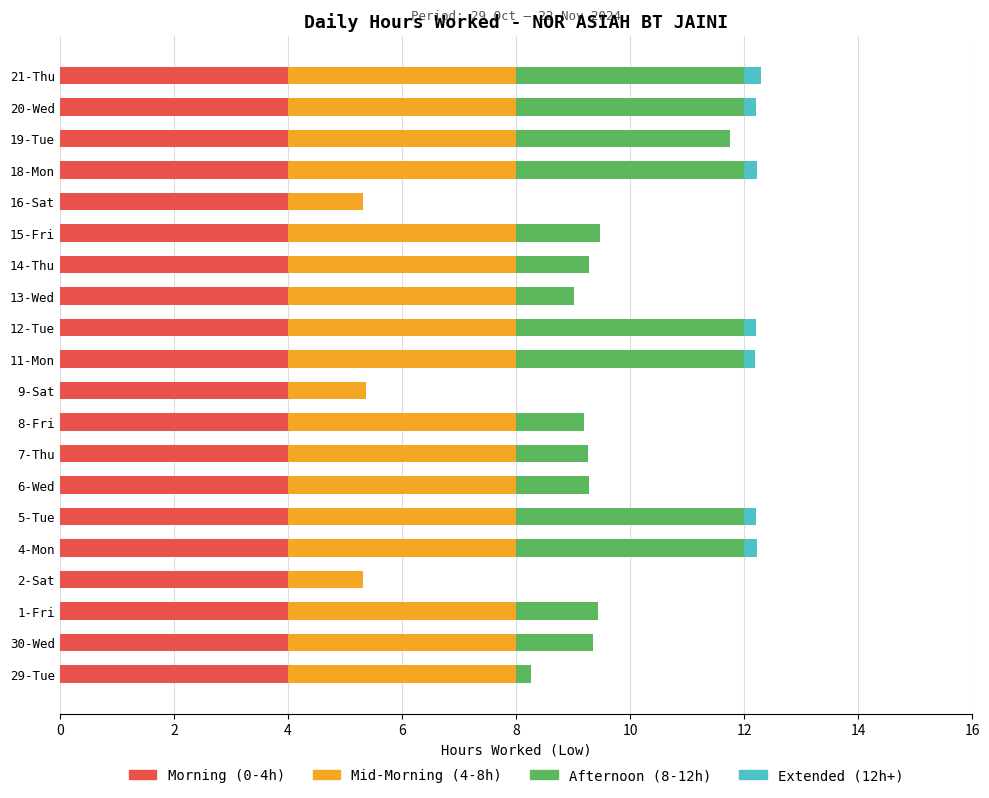

What is the highest value of the Morning (0-4h) series?

4.0